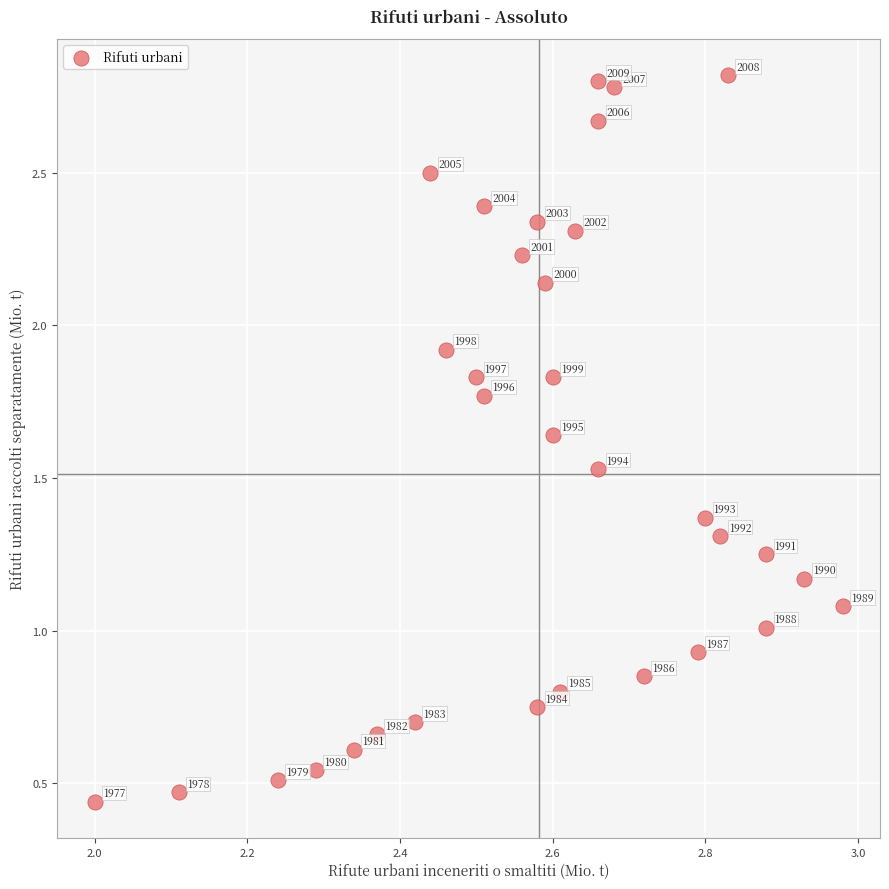

What Y value in the scatter plot is closest to 1?

1.0